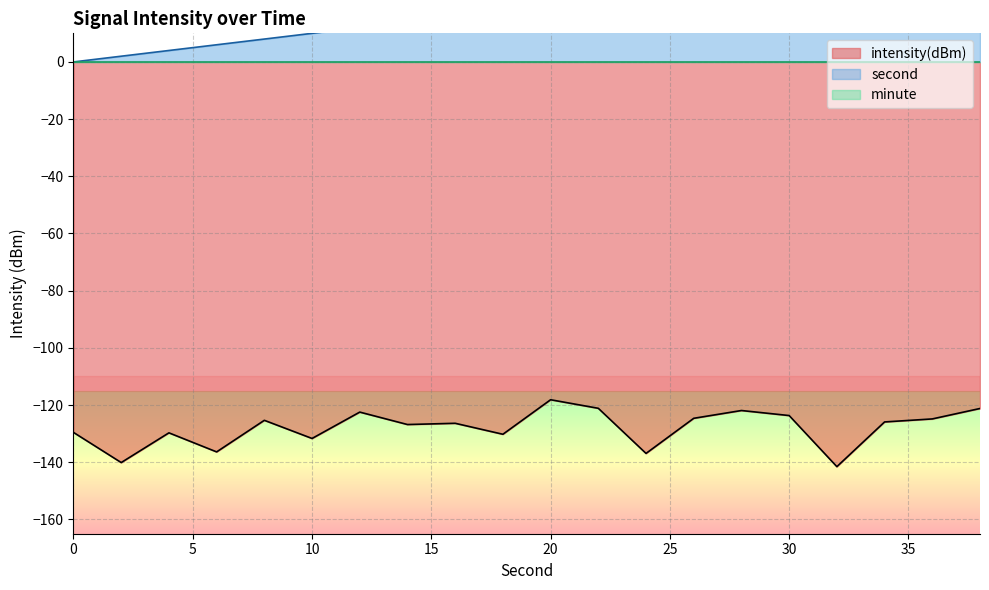

What is the difference between the intensity(dBm) values at 8 and 22?

4.2